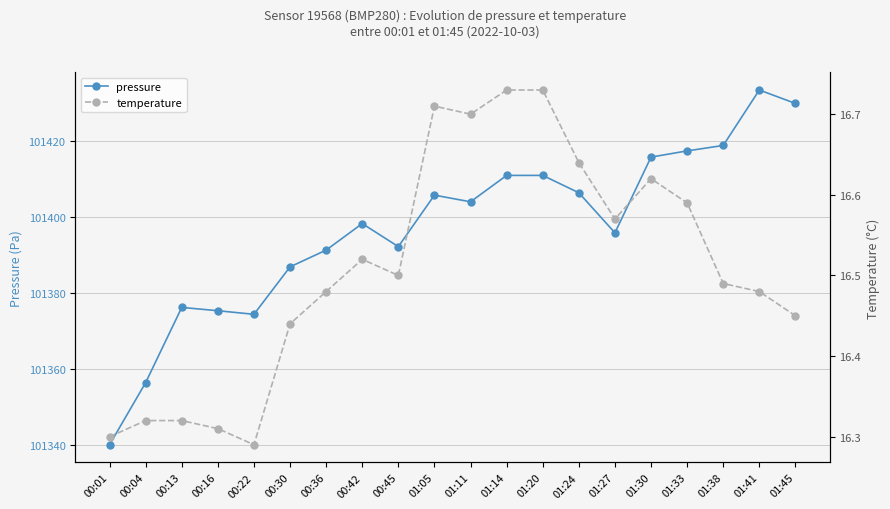

At which label is pressure closest to 101386?

00:30